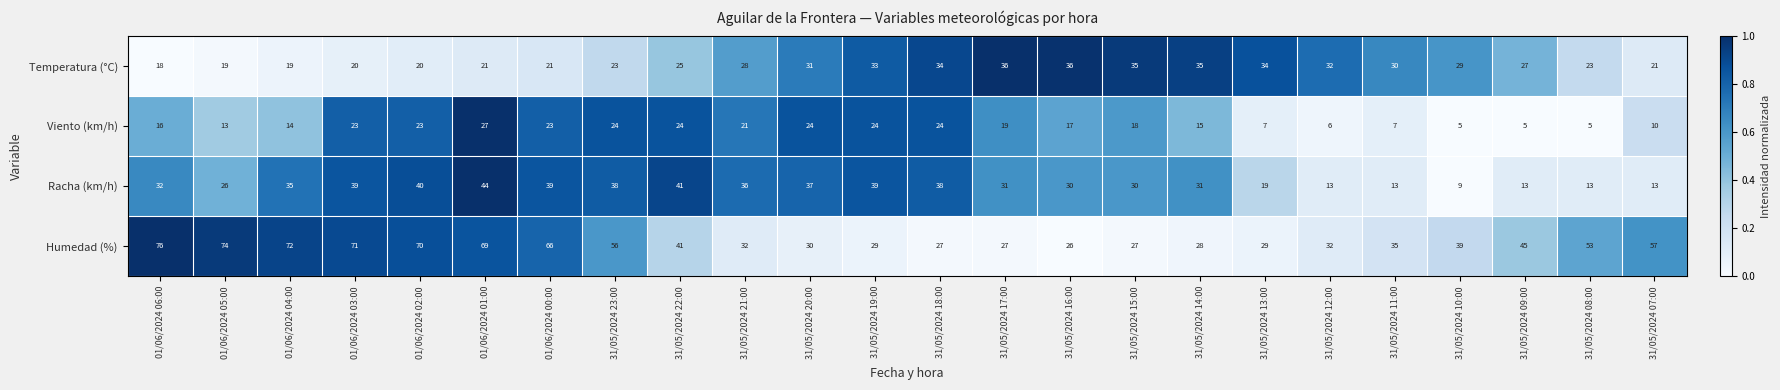

At how many categories does at least one series exceed 15?

24